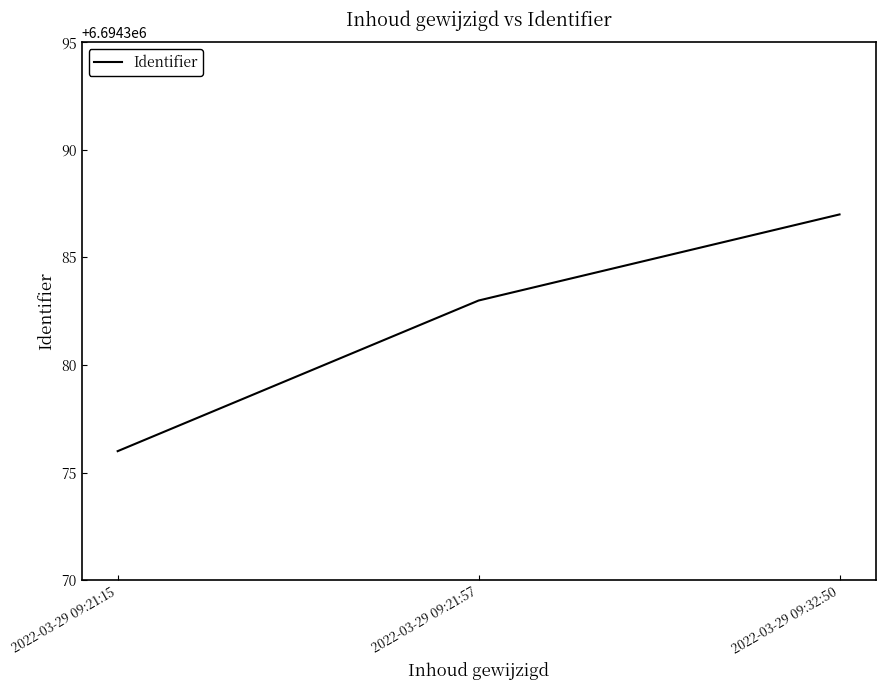

Reading left to right, list all the values displayed in this chart.

6694376	6694383	6694387